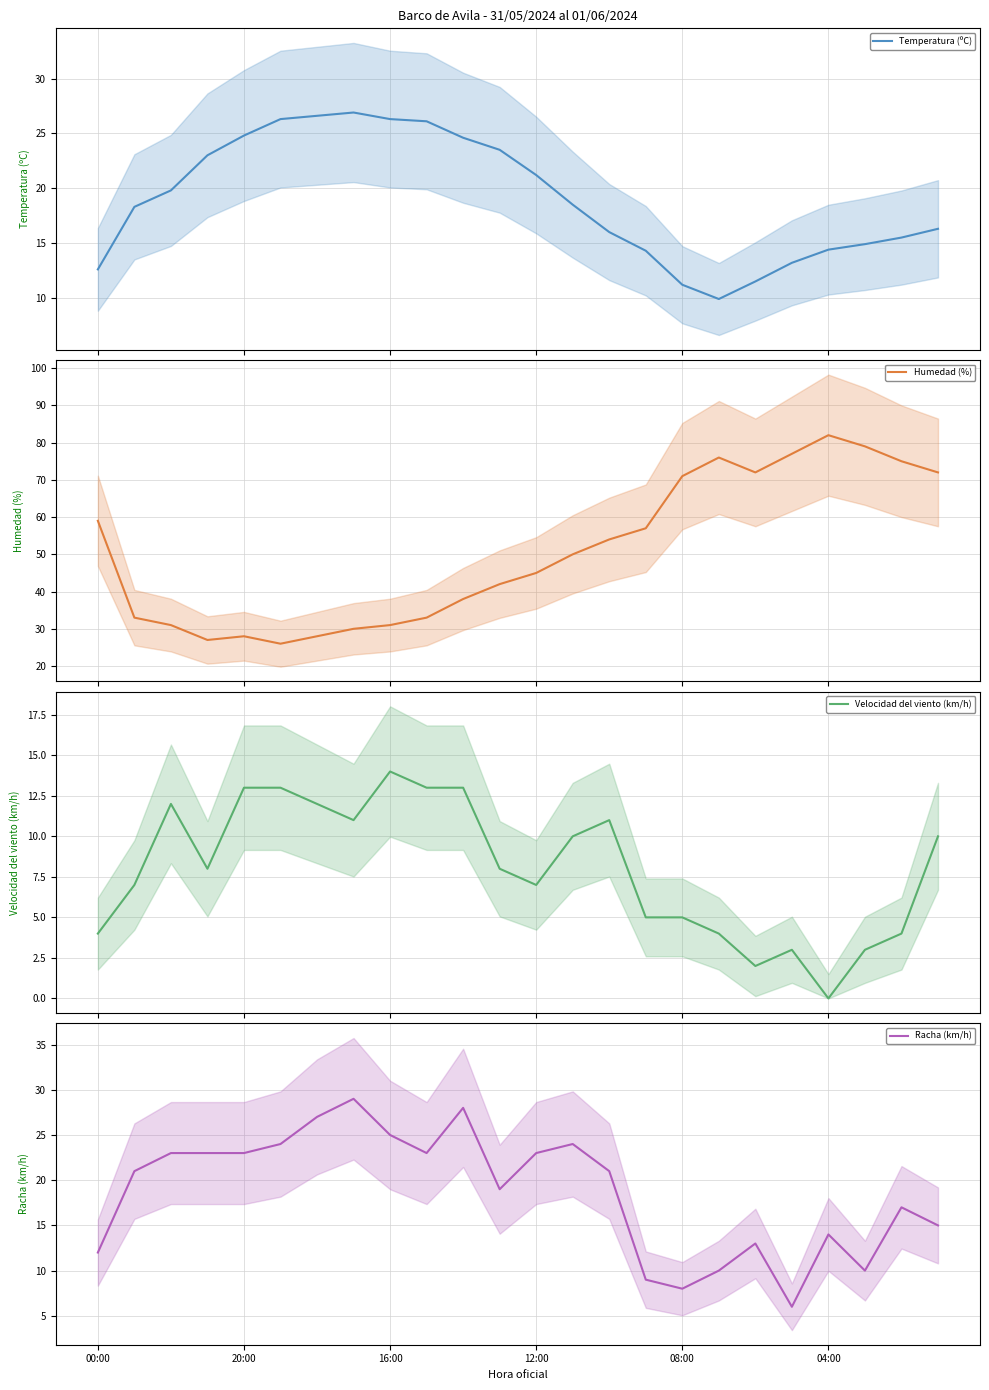

At which label does Humedad (%) first exceed 50?

00:00